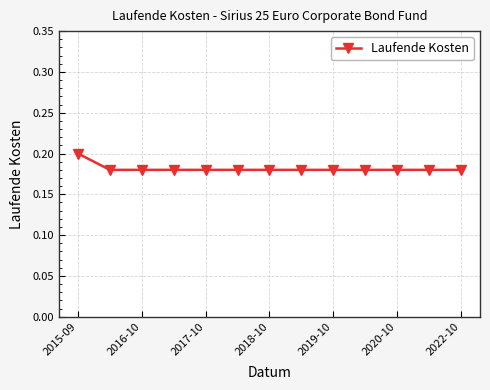

What is the sum of all values?

2.4